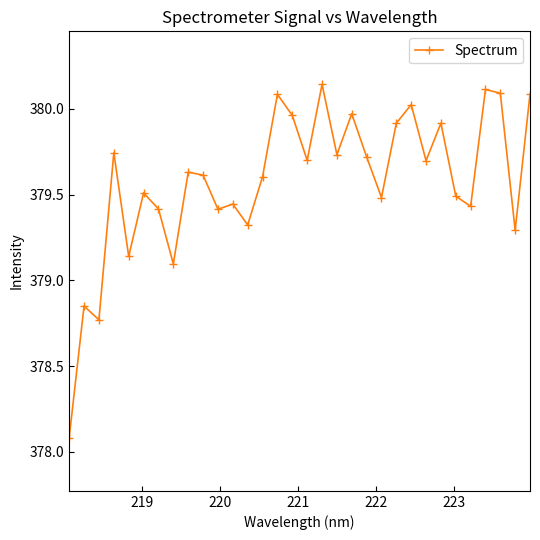

True or false: there are more than 1 points higher than both neighbors.

True